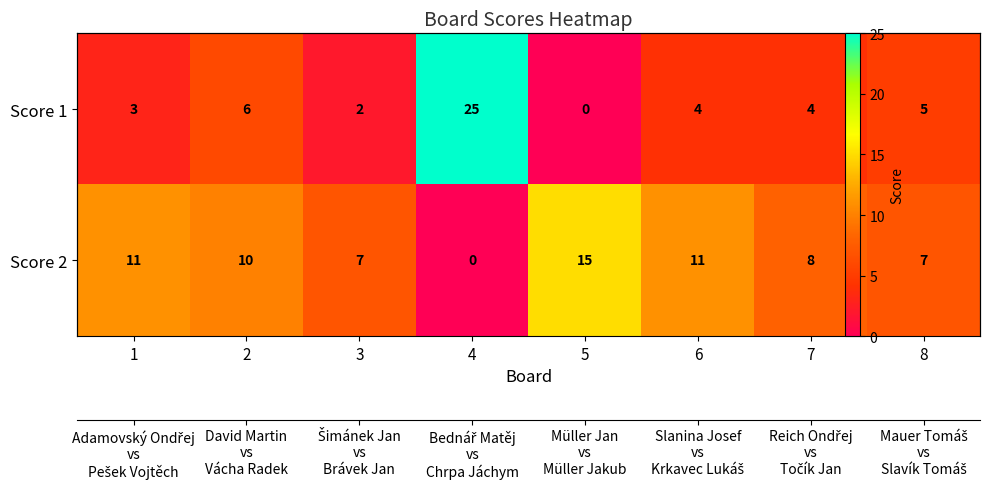

List the series in order of their overall mean, highest first.

Score 2, Score 1